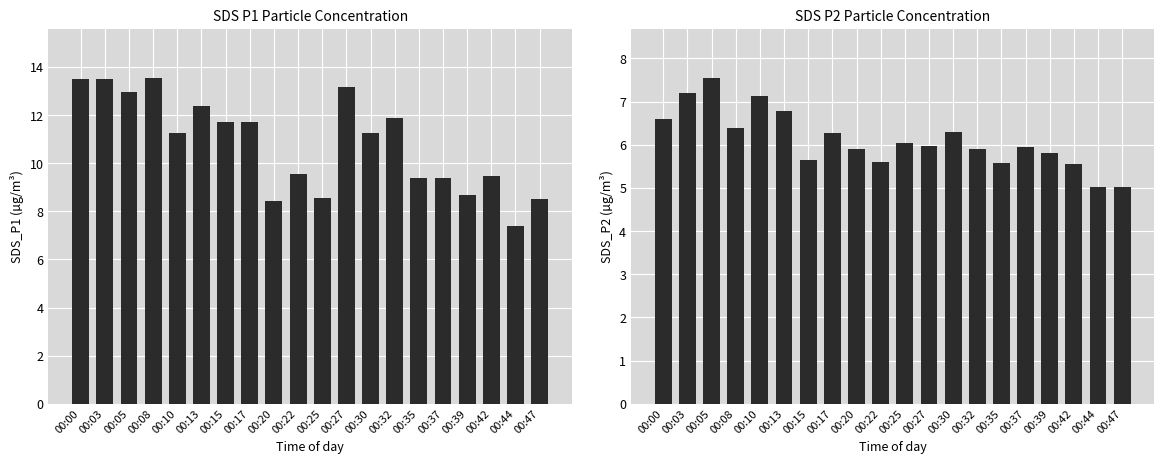

Reading left to right, list all the values displayed in this chart.

SDS_P1: 00:00=13.5	00:03=13.5	00:05=12.9	00:08=13.6	00:10=11.2	00:13=12.4	00:15=11.7	00:17=11.7	00:20=8.4	00:22=9.6	00:25=8.6	00:27=13.2	00:30=11.2	00:32=11.9	00:35=9.4	00:37=9.4	00:39=8.7	00:42=9.5	00:44=7.4	00:47=8.5
SDS_P2: 00:00=6.6	00:03=7.2	00:05=7.5	00:08=6.4	00:10=7.1	00:13=6.8	00:15=5.7	00:17=6.3	00:20=5.9	00:22=5.6	00:25=6.0	00:27=6.0	00:30=6.3	00:32=5.9	00:35=5.6	00:37=6.0	00:39=5.8	00:42=5.5	00:44=5.0	00:47=5.0